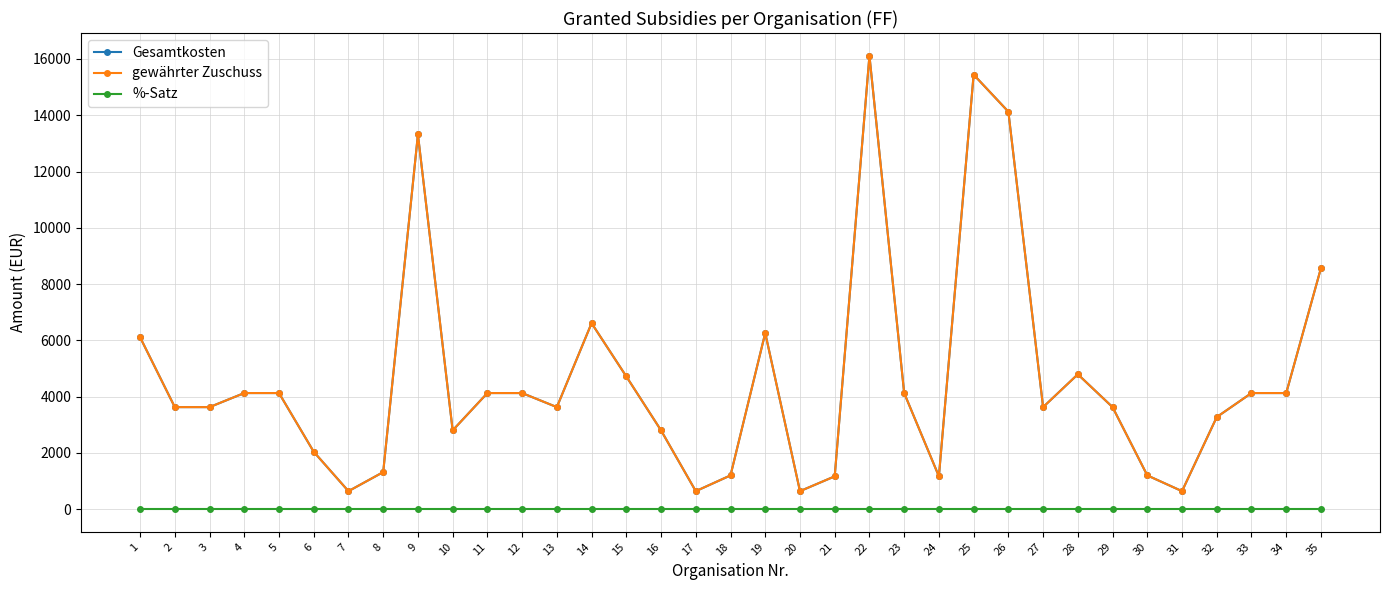

Does the chart have visible grid lines?

Yes